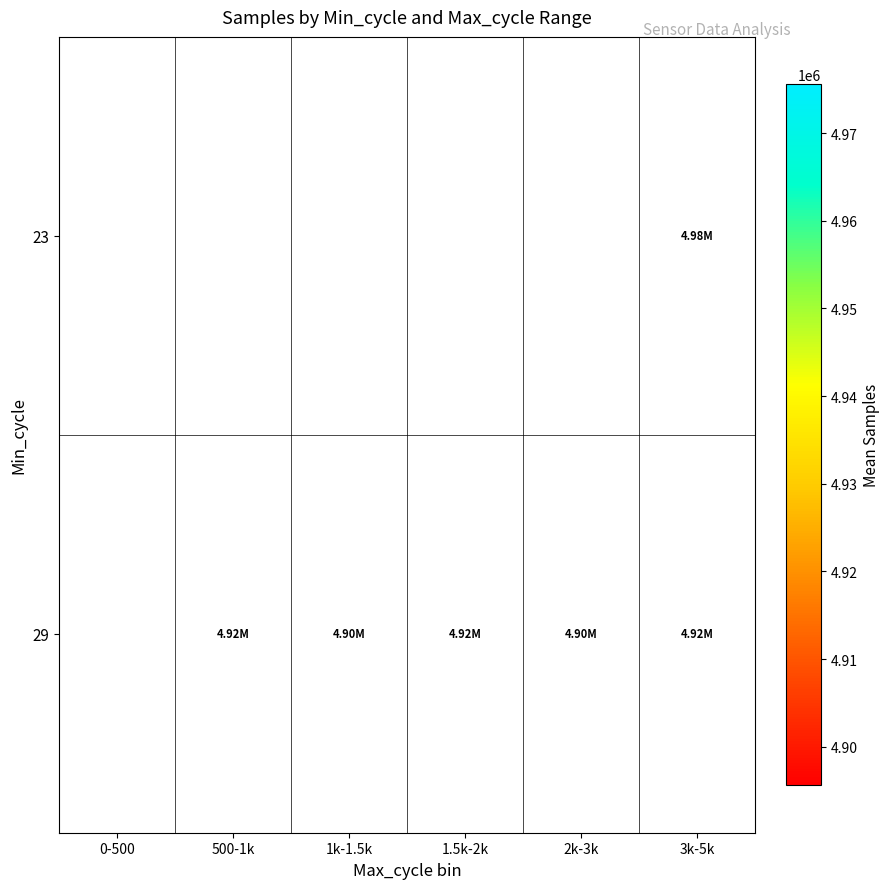

What is the difference between the highest and lowest values at 3k-5k?

58728.0